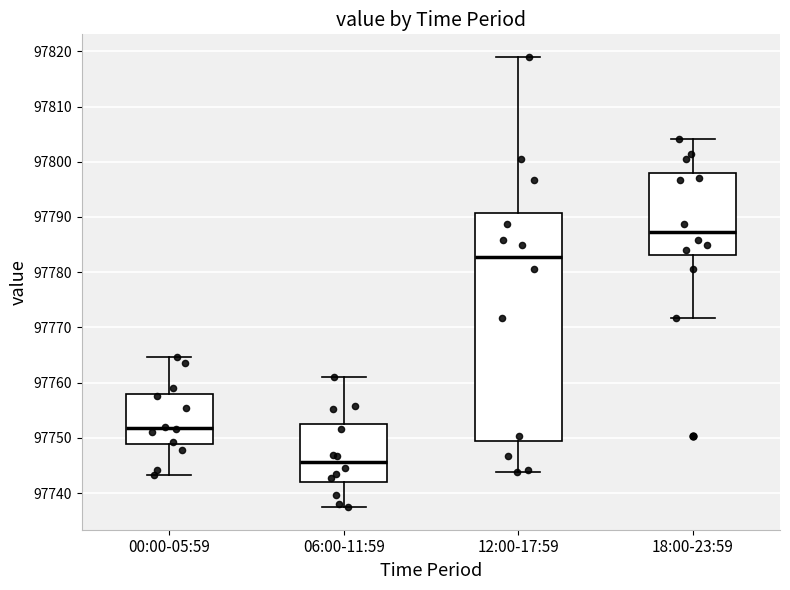

Where is the upper edge of the box for 12:00-17:59 on the y-axis? The values are not printed on the chart, so give them approximately, as read against the axis.

97791